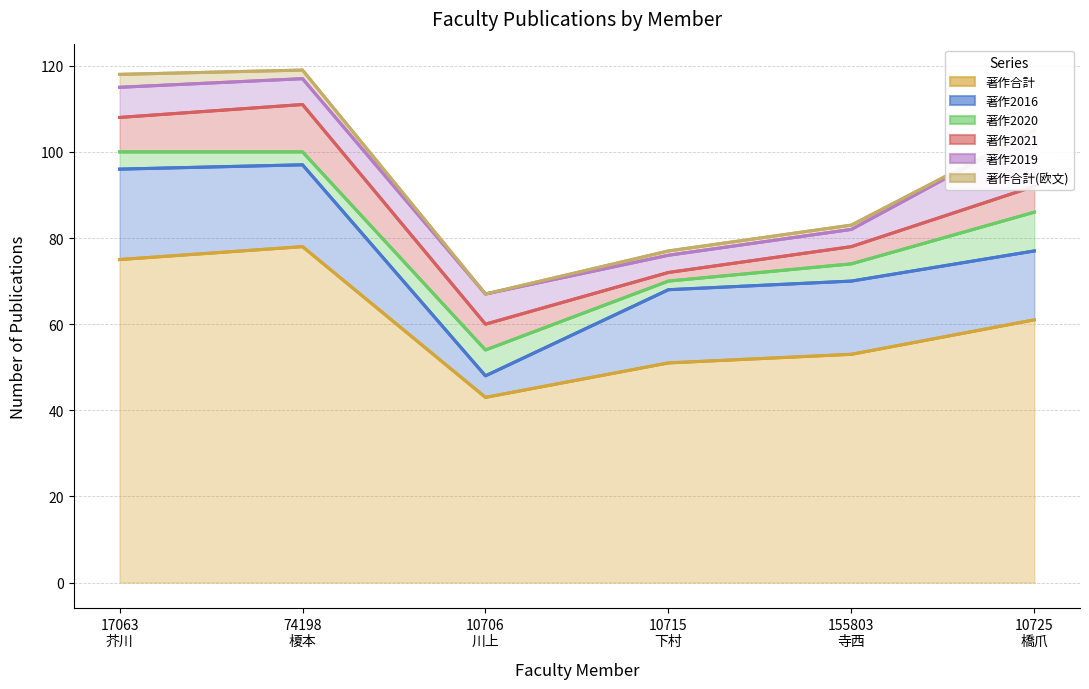

Reading left to right, extract all data points from this chart.

著作合計: 75	78	43	51	53	61
著作2016: 21	19	5	17	17	16
著作2020: 4	3	6	2	4	9
著作2021: 8	11	6	2	4	6
著作2019: 7	6	7	4	4	13
著作合計(欧文): 3	2	0	1	1	0